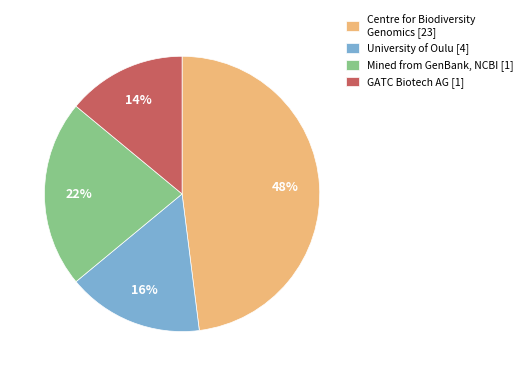

What percentage is the GATC Biotech AG [1] slice, to the nearest percent?

14%